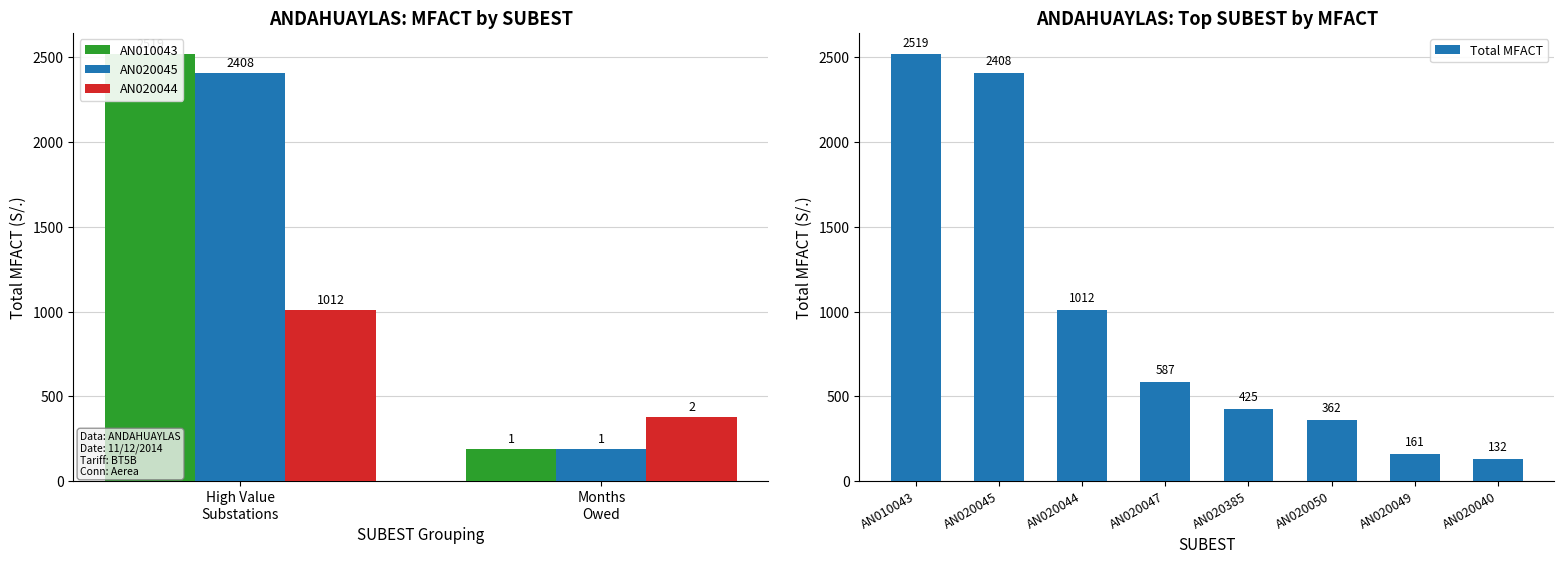

Between AN010043 and AN020047, which is larger?

AN010043